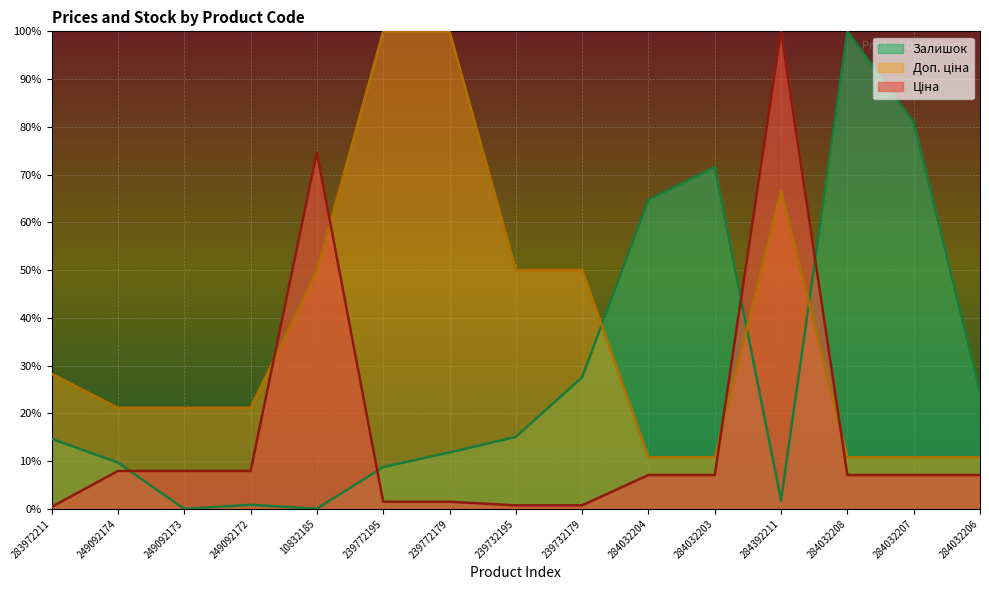

Count the number of categories in the chart.

15